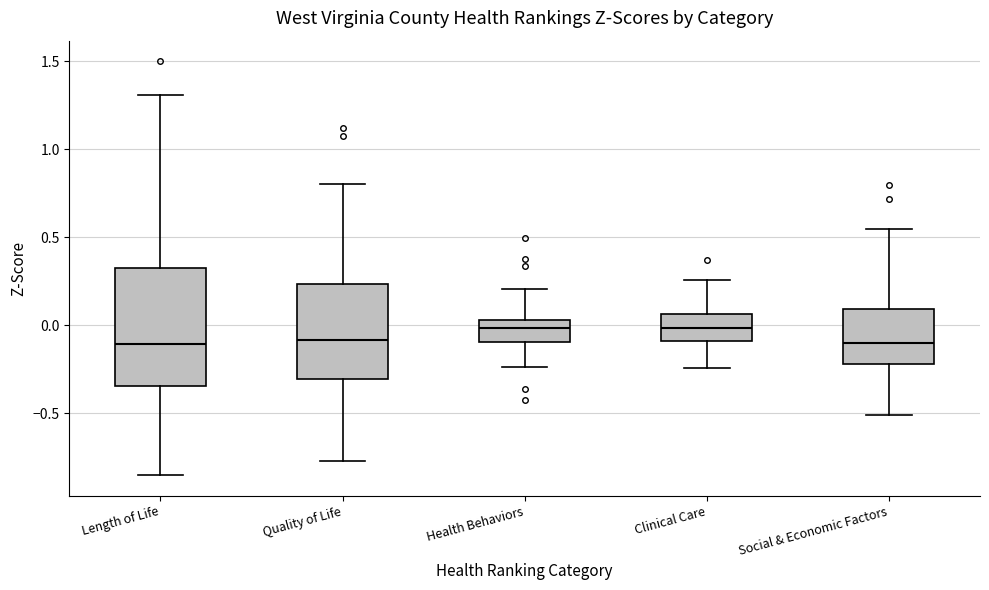

Reading left to right, read every box against the y-axis: the position of its median line, the range the box covers, and the ends of its whiskers. The values are not printed on the chart, so give them approximately, as read against the axis.

Length of Life: median -0.10, box -0.35 to 0.30, whiskers -0.85 to 1.30
Quality of Life: median -0.10, box -0.30 to 0.25, whiskers -0.75 to 0.80
Health Behaviors: median 0.00, box -0.10 to 0.05, whiskers -0.25 to 0.20
Clinical Care: median 0.00, box -0.10 to 0.05, whiskers -0.25 to 0.25
Social & Economic Factors: median -0.10, box -0.20 to 0.10, whiskers -0.50 to 0.55